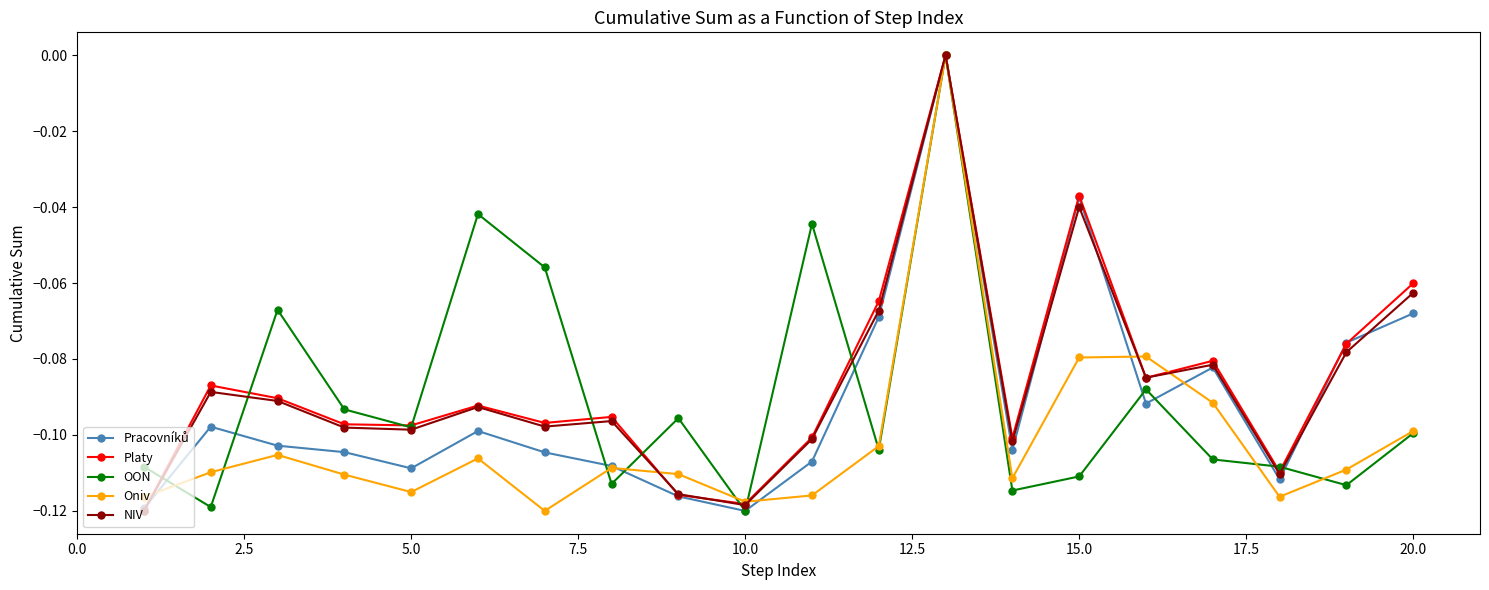

True or false: OON has more than 1 interior local peaks.

True